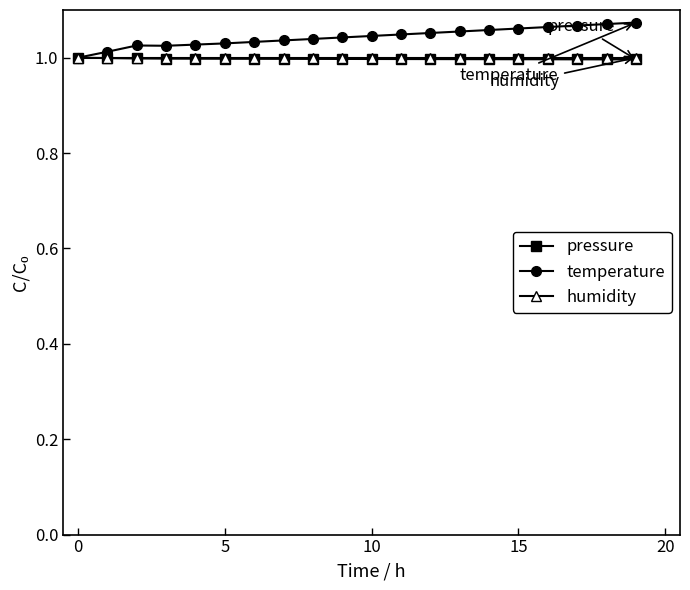

Which series has the largest range (max minus min)?

temperature